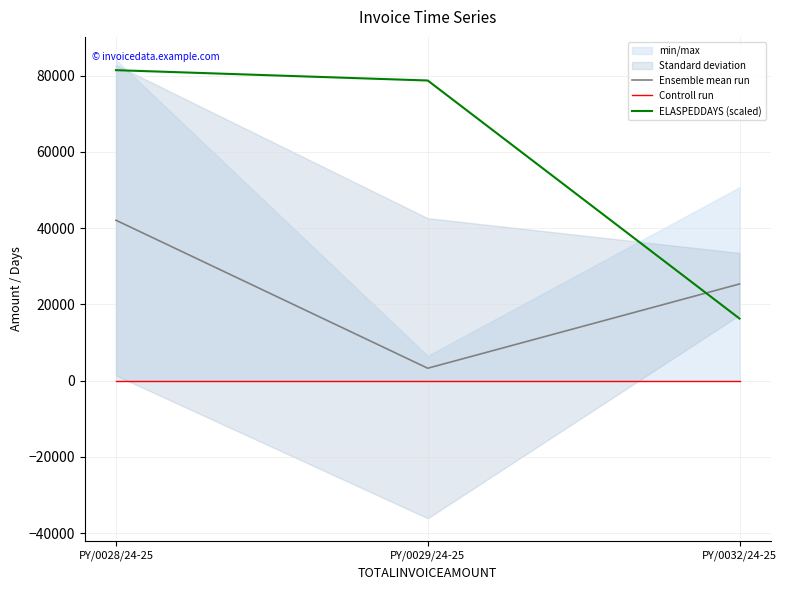

What is the label of the 1st point from the right?

PY/0032/24-25